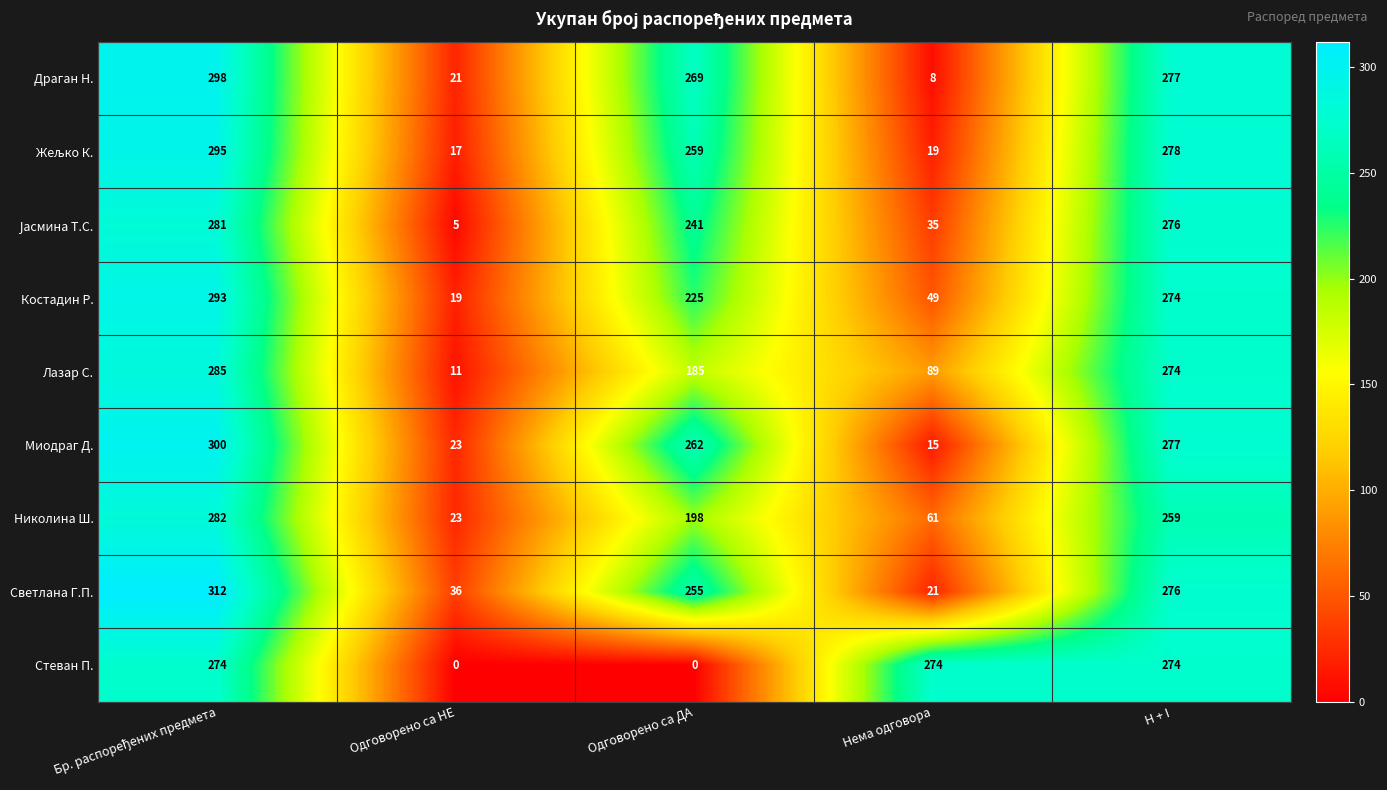

At how many categories does at least one series exceed 18?

5